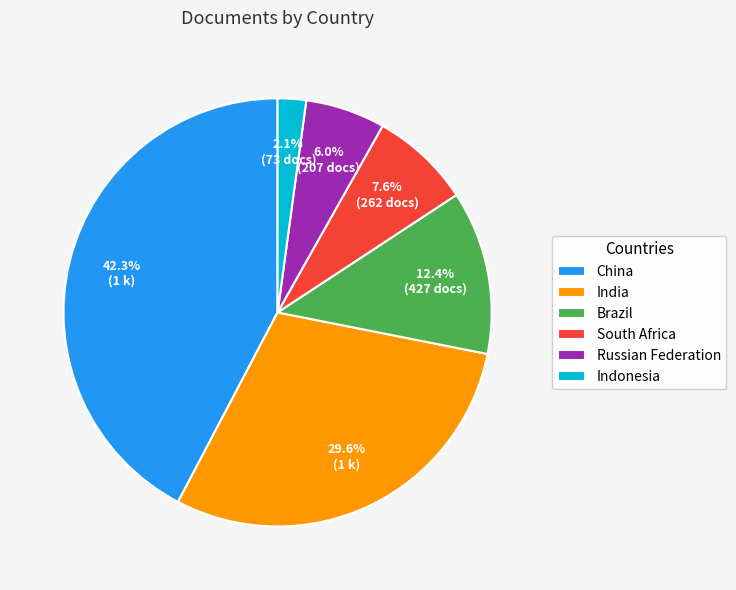

Between Russian Federation and India, which is larger?

India